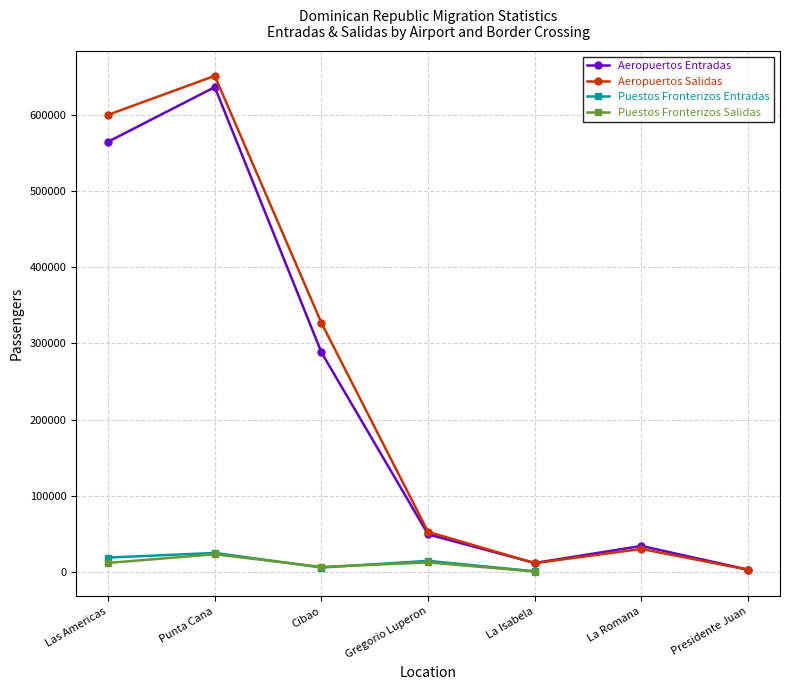

What is the label of the 5th point from the right?

Cibao